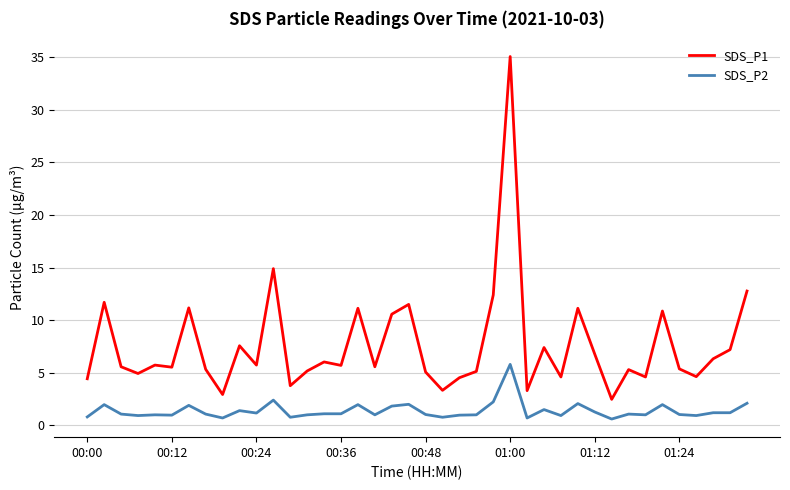

How many categories are shown in the chart?

40